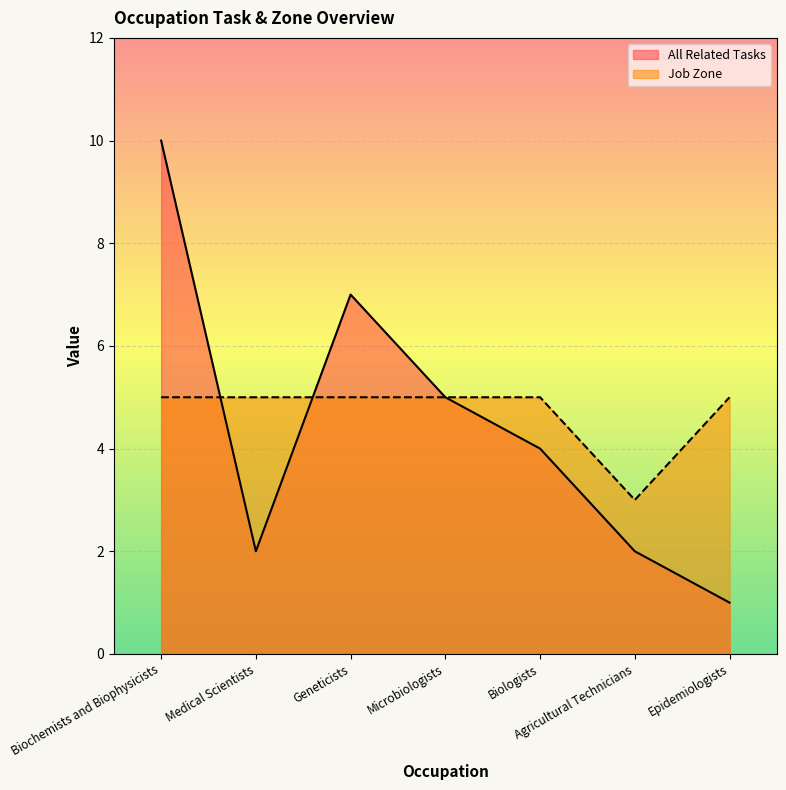

What is the difference between the All Related Tasks values at Agricultural Technicians and Geneticists?

5